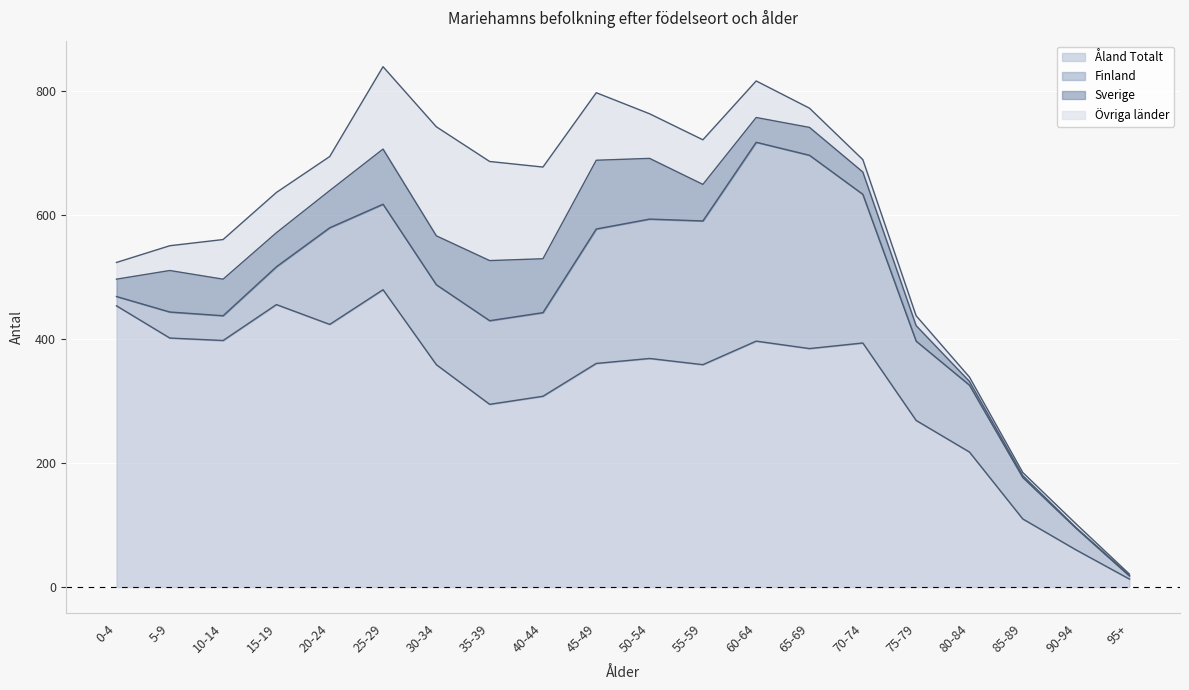

How many interior local peaks does the Övriga länder series have?

3